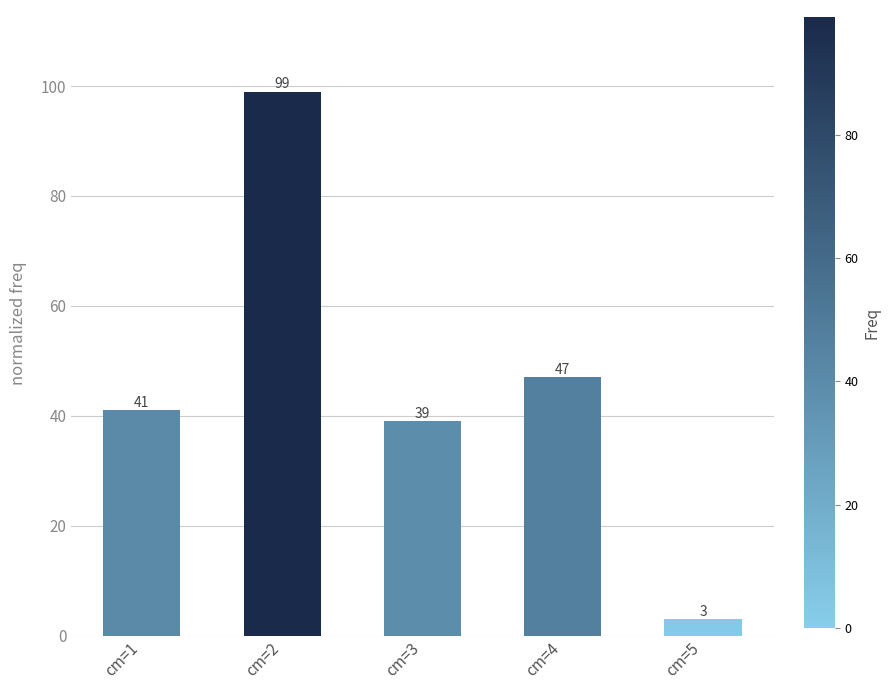

Which label corresponds to the smallest value in the chart?

cm=5